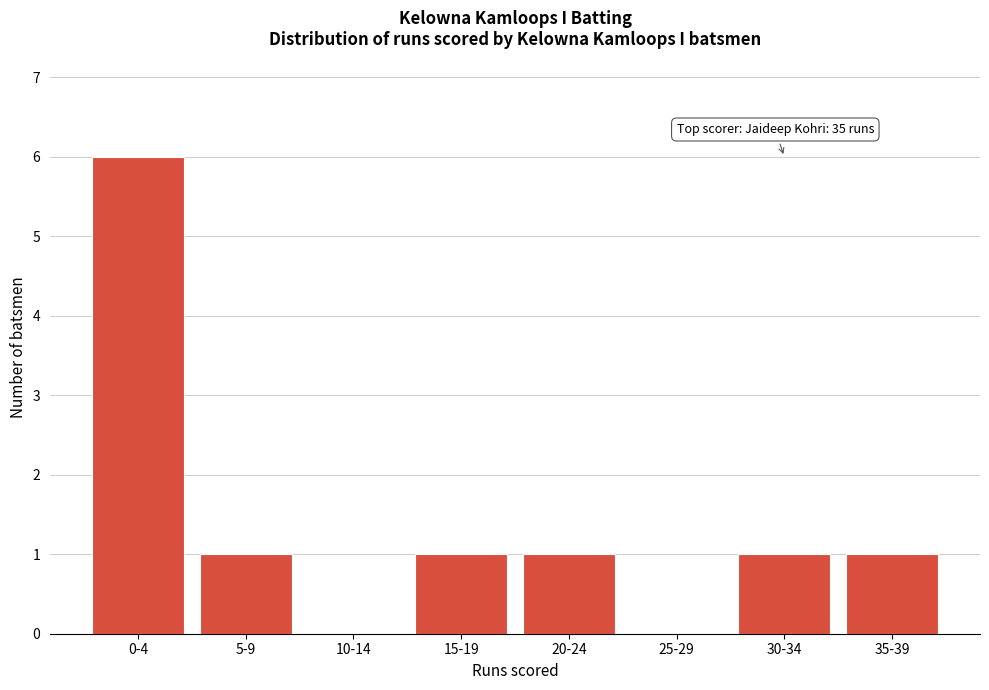

Reading left to right, transcribe all the data shown in this chart.

0-4=6	5-9=1	10-14=0	15-19=1	20-24=1	25-29=0	30-34=1	35-39=1